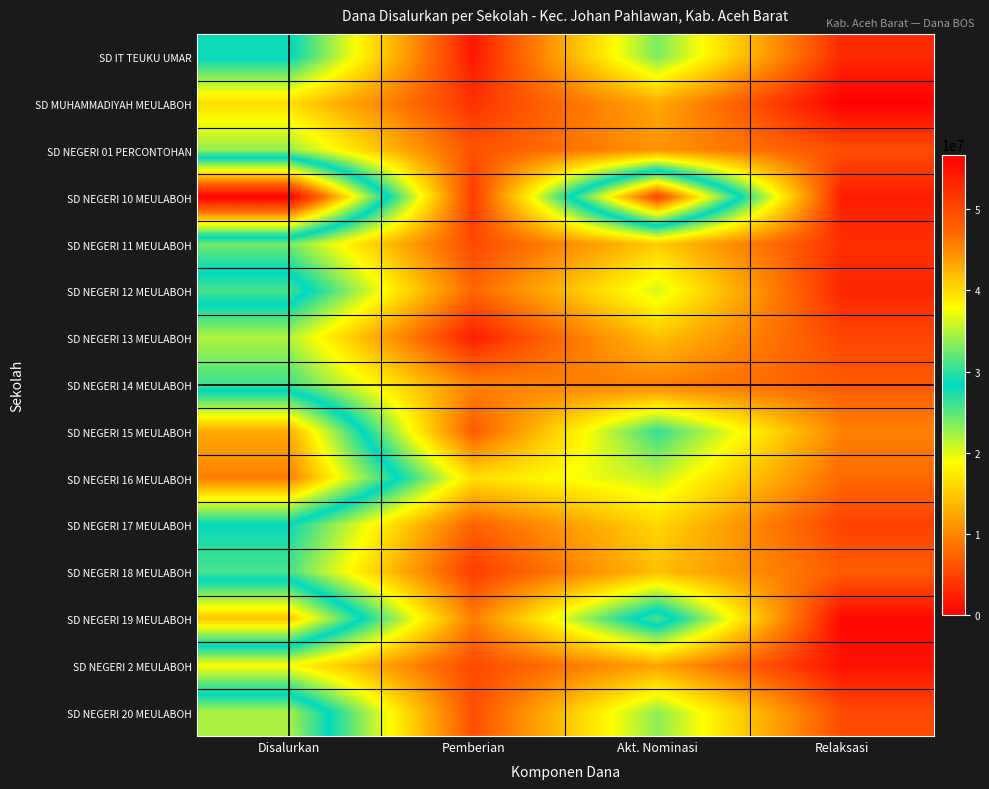

Reading left to right, what are all the values shown in this chart?

SD IT TEUKU UMAR: Disalurkan=28800000	Pemberian=1800000	Akt. Nominasi=23850000	Relaksasi=3150000
SD MUHAMMADIYAH MEULABOH: Disalurkan=16425000	Pemberian=3825000	Akt. Nominasi=12600000	Relaksasi=0
SD NEGERI 01 PERCONTOHAN: Disalurkan=22950000	Pemberian=6075000	Akt. Nominasi=11025000	Relaksasi=5850000
SD NEGERI 10 MEULABOH: Disalurkan=56700000	Pemberian=4275000	Akt. Nominasi=50175000	Relaksasi=2250000
SD NEGERI 11 MEULABOH: Disalurkan=24075000	Pemberian=5400000	Akt. Nominasi=15075000	Relaksasi=3600000
SD NEGERI 12 MEULABOH: Disalurkan=31050000	Pemberian=7650000	Akt. Nominasi=20475000	Relaksasi=2925000
SD NEGERI 13 MEULABOH: Disalurkan=21825000	Pemberian=2250000	Akt. Nominasi=14400000	Relaksasi=5175000
SD NEGERI 14 MEULABOH: Disalurkan=26100000	Pemberian=9675000	Akt. Nominasi=9675000	Relaksasi=6750000
SD NEGERI 15 MEULABOH: Disalurkan=42975000	Pemberian=6750000	Akt. Nominasi=26550000	Relaksasi=9675000
SD NEGERI 16 MEULABOH: Disalurkan=45675000	Pemberian=16650000	Akt. Nominasi=21150000	Relaksasi=7875000
SD NEGERI 17 MEULABOH: Disalurkan=28125000	Pemberian=7200000	Akt. Nominasi=15975000	Relaksasi=4950000
SD NEGERI 18 MEULABOH: Disalurkan=25650000	Pemberian=4500000	Akt. Nominasi=14175000	Relaksasi=6975000
SD NEGERI 19 MEULABOH: Disalurkan=41400000	Pemberian=9450000	Akt. Nominasi=31275000	Relaksasi=675000
SD NEGERI 2 MEULABOH: Disalurkan=18900000	Pemberian=5400000	Akt. Nominasi=12150000	Relaksasi=1350000
SD NEGERI 20 MEULABOH: Disalurkan=34650000	Pemberian=5850000	Akt. Nominasi=23175000	Relaksasi=5625000